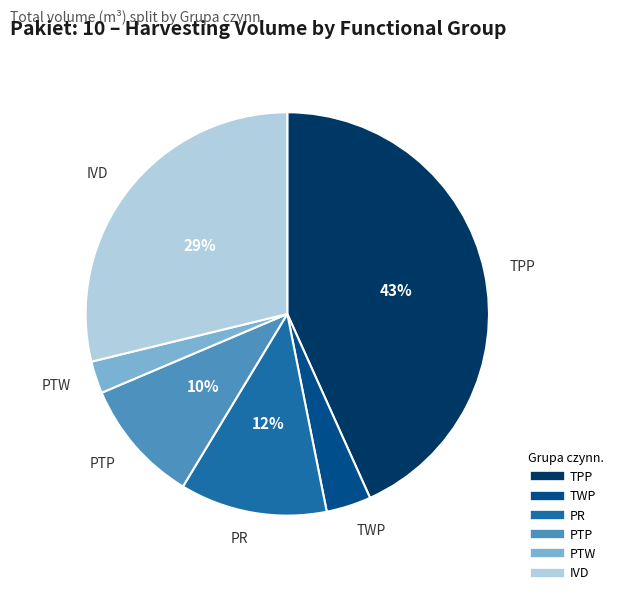

To the nearest percent, what is the difference between the PTP and TPP slice percentages?

33%